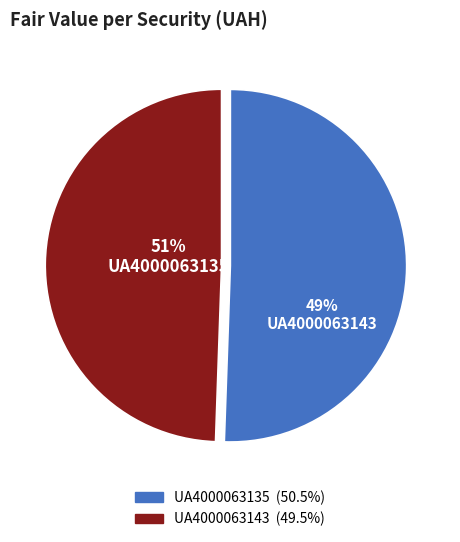

What is the total percentage of UA4000063143 and UA4000063135?

100.0%